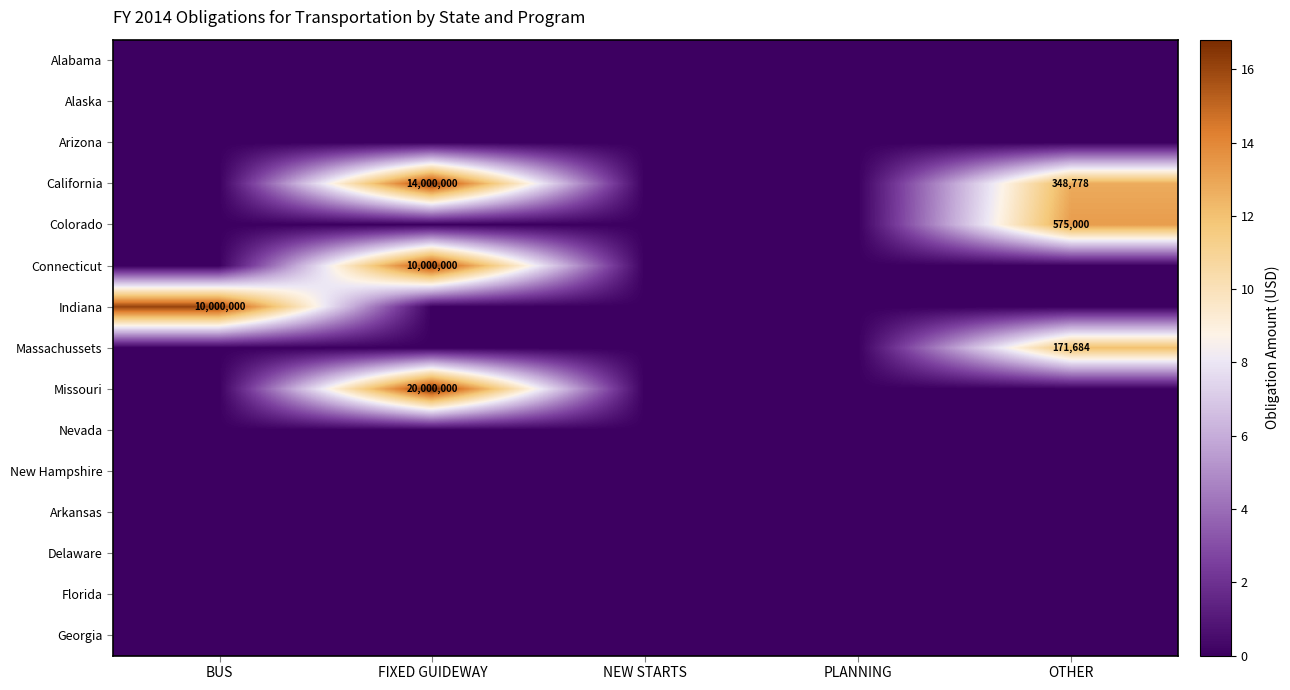

The value of Colorado at OTHER is 798538. True or false?

False